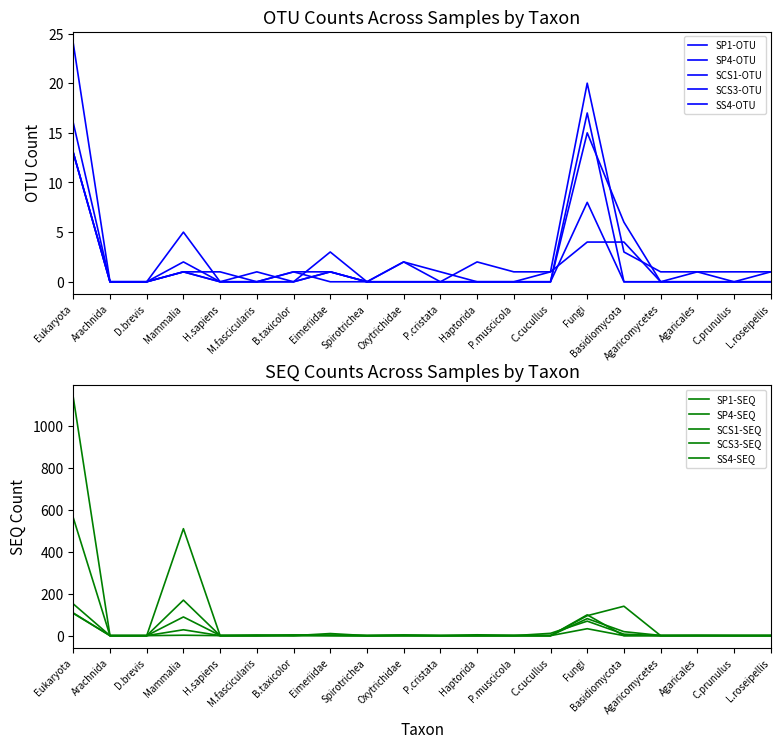

Reading right to left, extract all data points from this chart.

SP1-OTU: 0	0	0	0	0	17	0	0	0	0	0	0	1	0	0	0	1	0	0	13
SP4-OTU: 0	0	0	0	0	8	0	0	0	0	0	0	1	0	0	0	1	0	0	13
SCS1-OTU: 1	1	1	1	3	20	1	1	2	0	2	0	3	0	1	0	2	0	0	13
SCS3-OTU: 0	0	1	0	6	15	0	0	0	1	2	0	1	1	0	1	1	0	0	16
SS4-OTU: 1	0	0	0	4	4	1	0	0	0	0	0	0	1	0	0	5	0	0	24